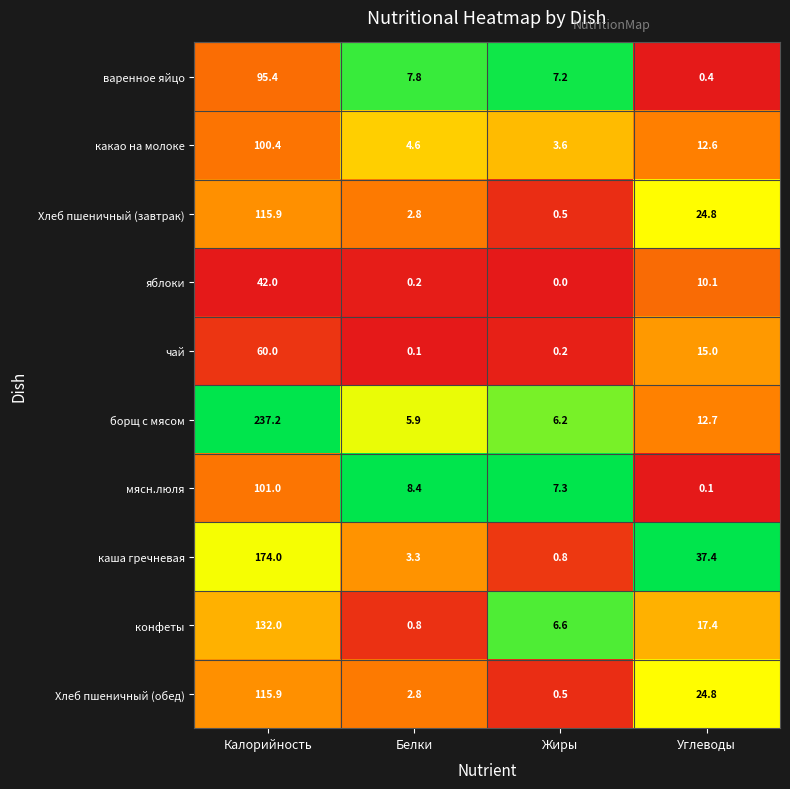

Is it true that яблоки equals 14.5 at Углеводы?

False